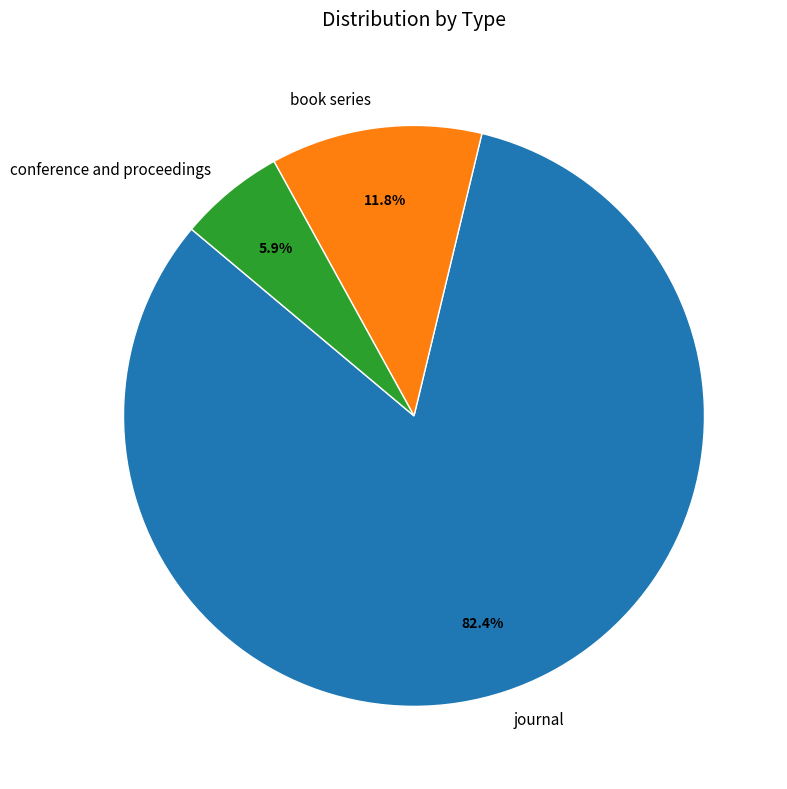

Count the number of slices in the pie.

3